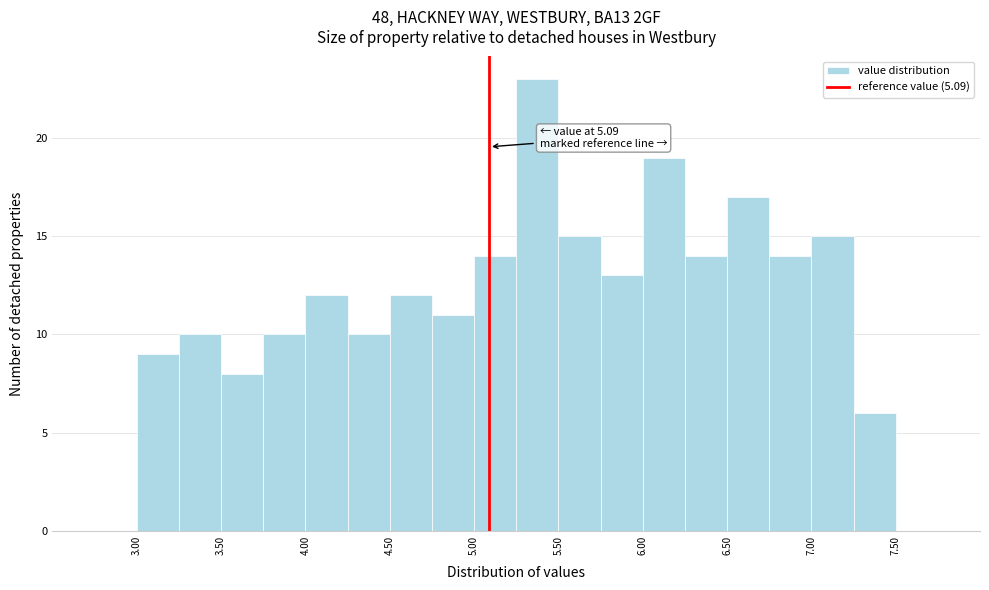

Which range on the x-axis has the tallest bar?

5.25 to 5.50